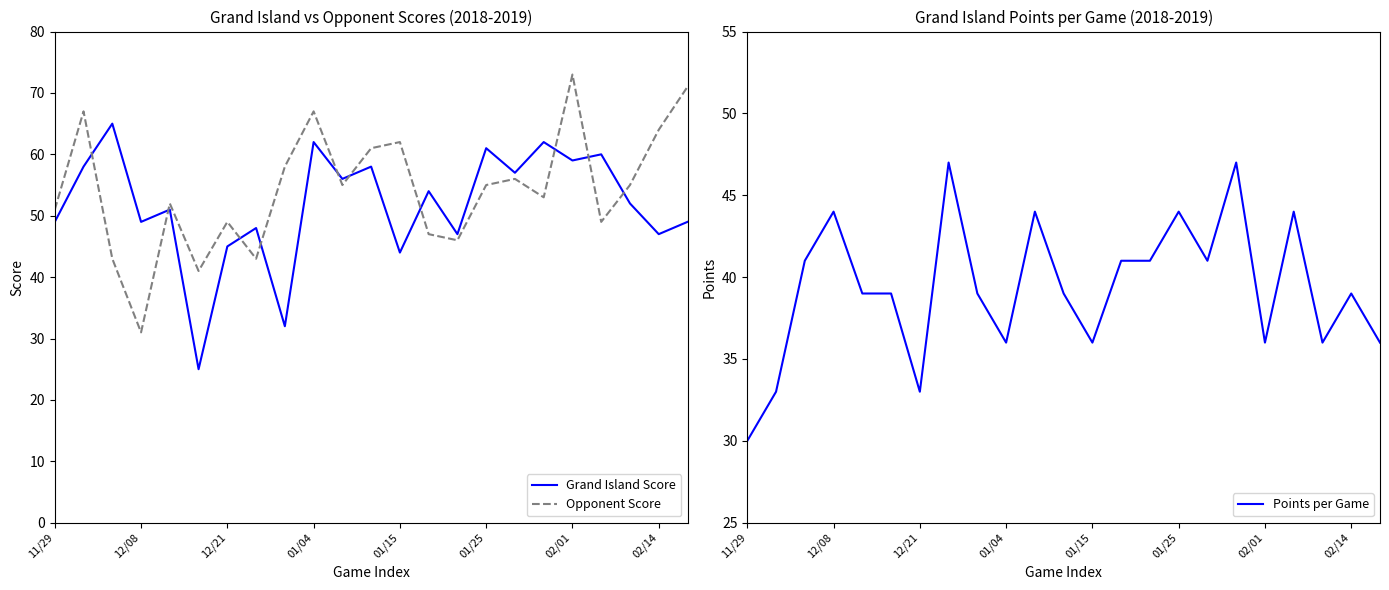

After their last crossing, which series has the higher values: Grand Island Score or Opponent Score?

Opponent Score